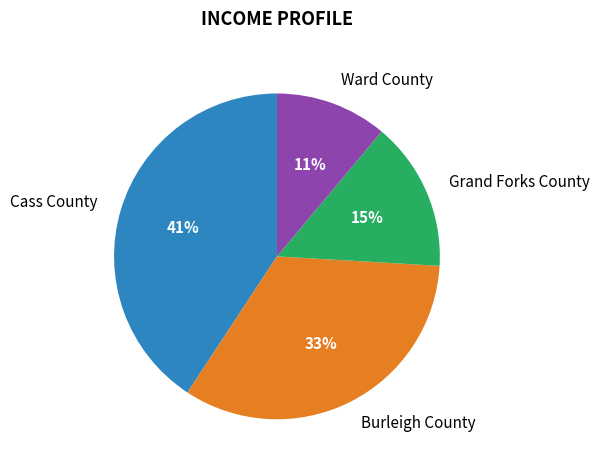

What percentage is the Cass County slice, to the nearest percent?

41%